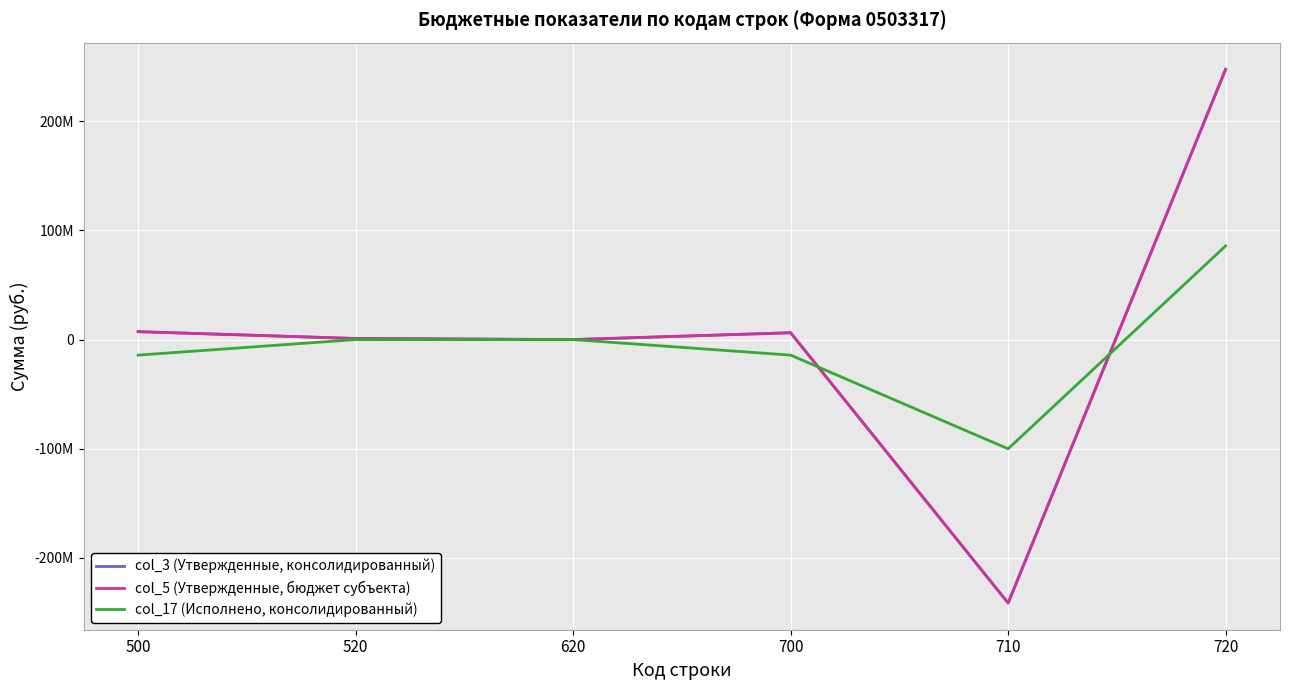

The value of col_5 (Утвержденные, бюджет субъекта) at 720 is 358178689.5. True or false?

False